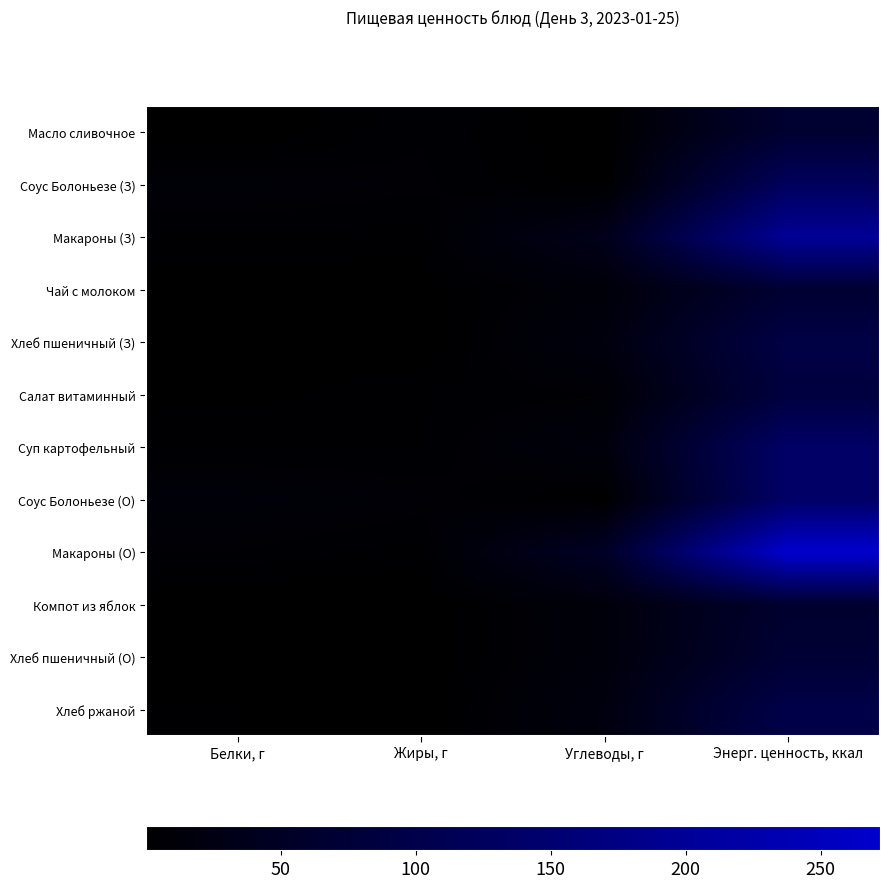

What is the difference between the highest and lowest values at Белки, г?

11.6